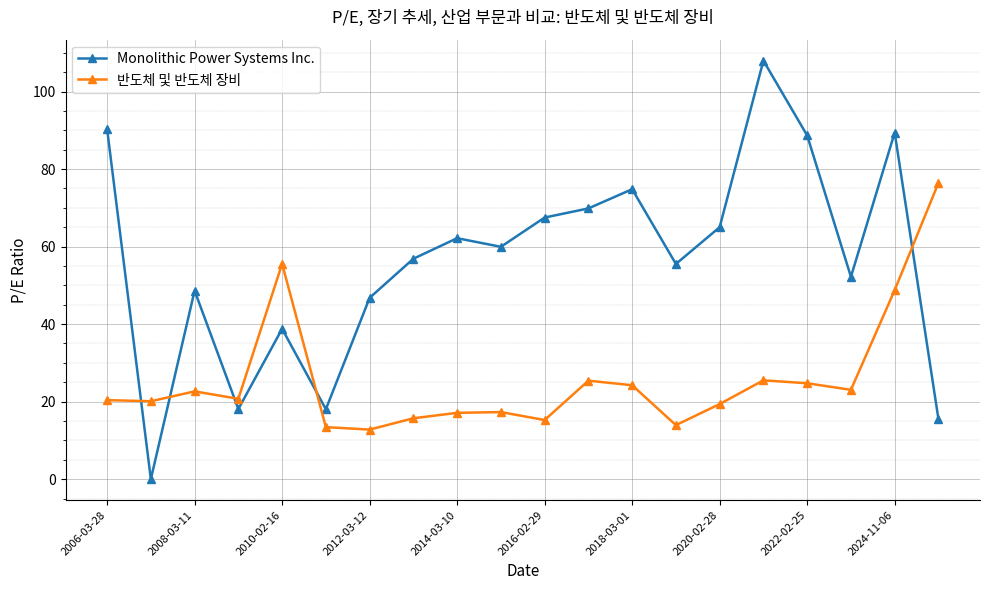

List the series in order of their overall mean, lowest first.

반도체 및 반도체 장비, Monolithic Power Systems Inc.